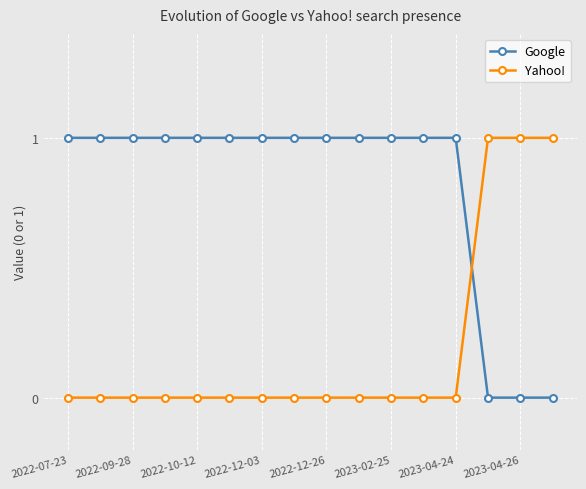

What is the sum of all Yahoo! values?

3